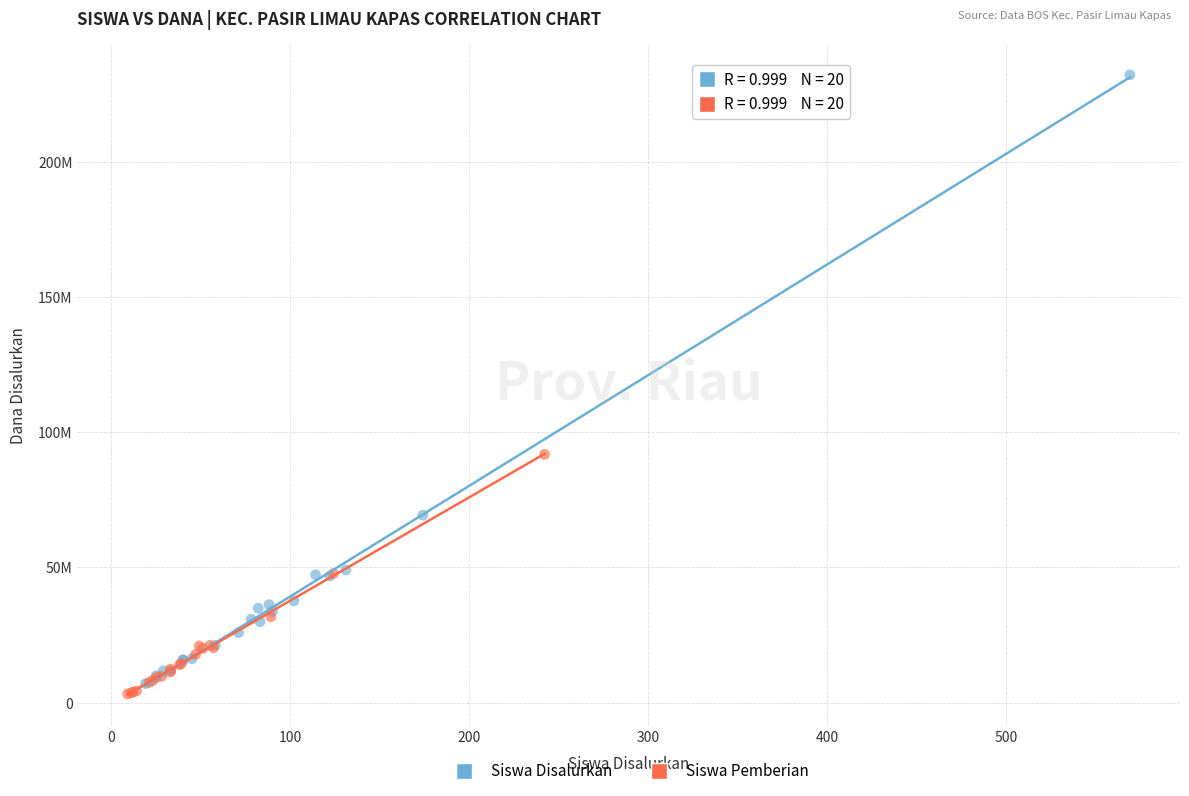

Which series contains the lowest Y value?

Siswa Pemberian